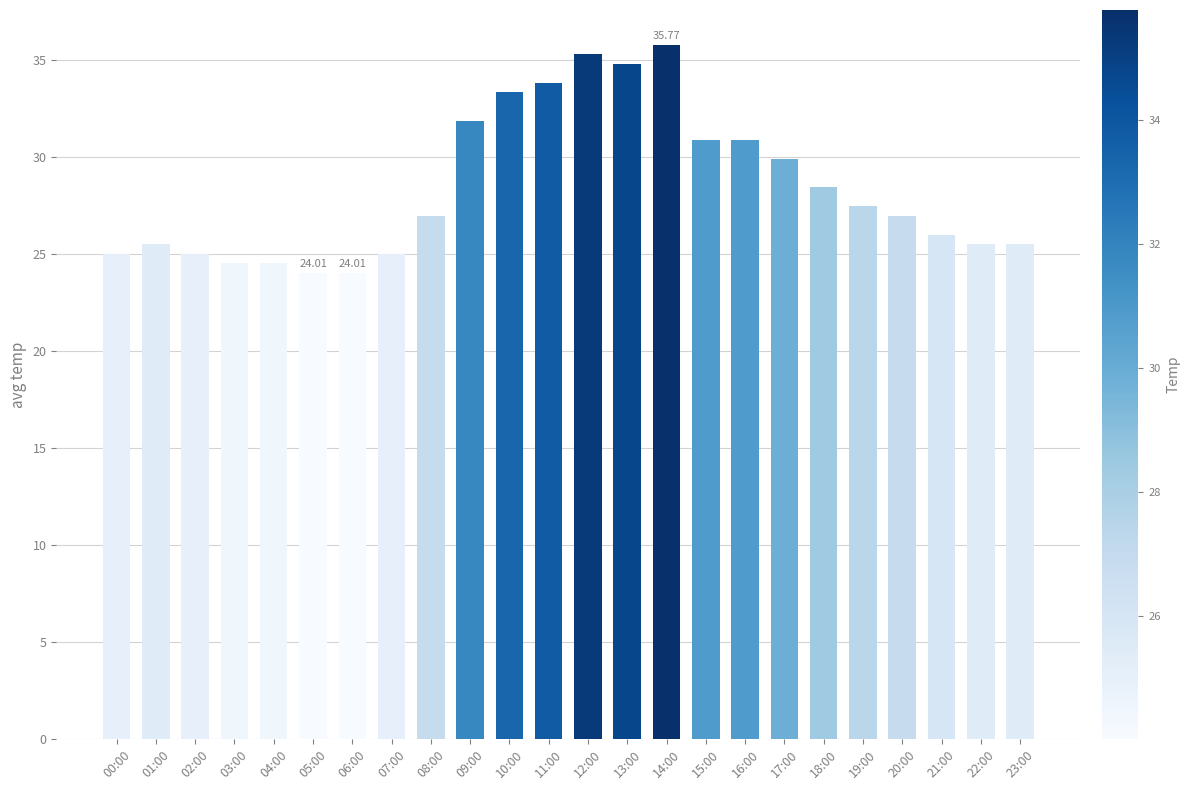

How many categories are shown in the chart?

24